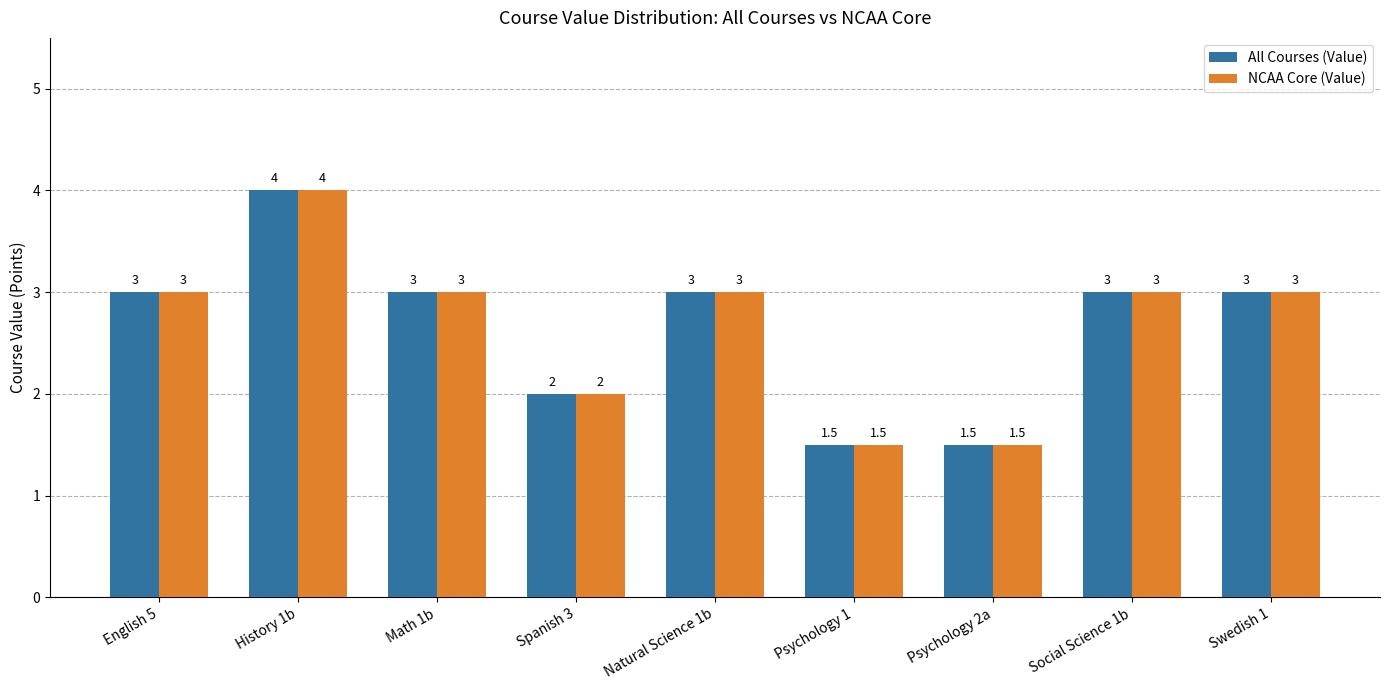

How many bars are there in each group?

2